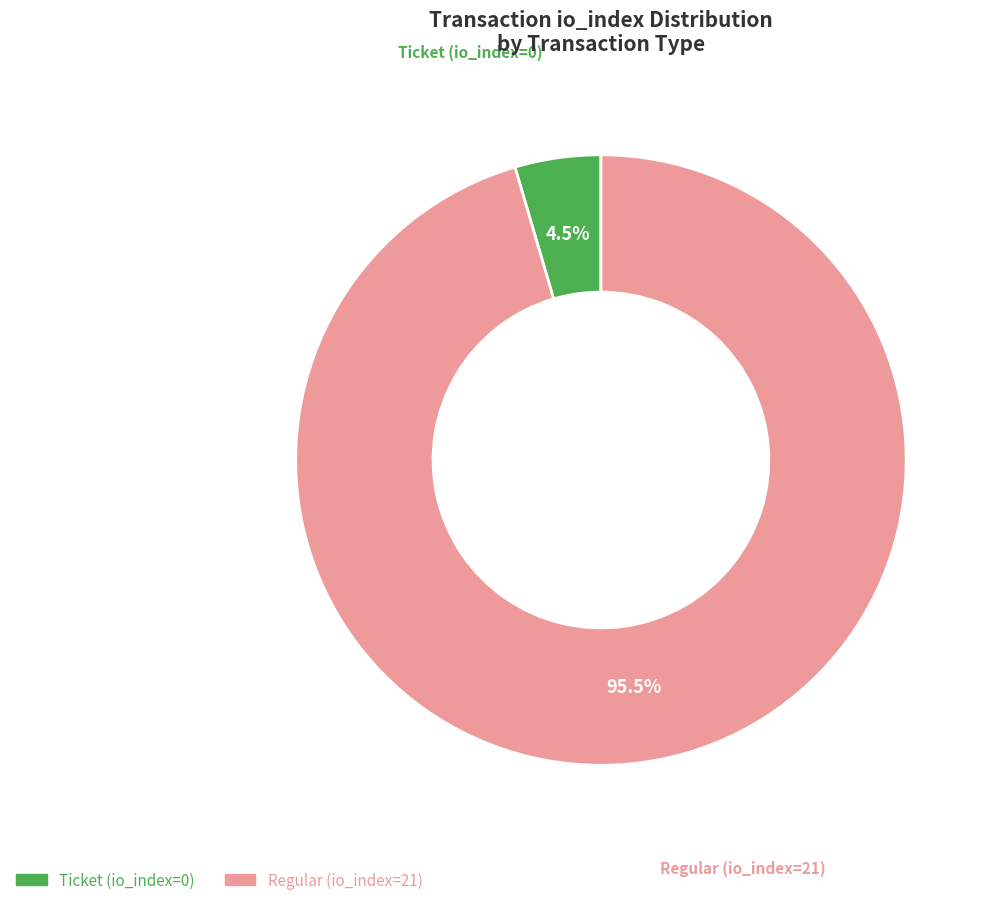

What is the majority slice?

Regular (io_index=21)